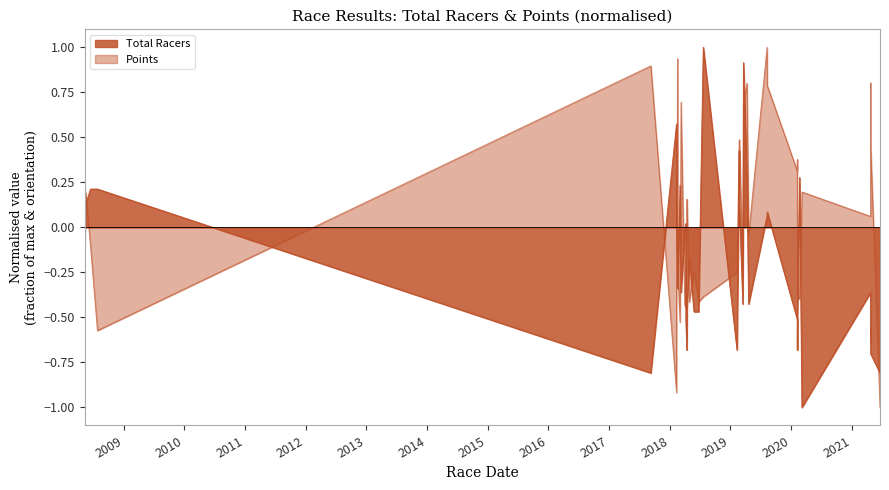

The value of Total Racers at 2018-04-29 is -0.2. True or false?

True